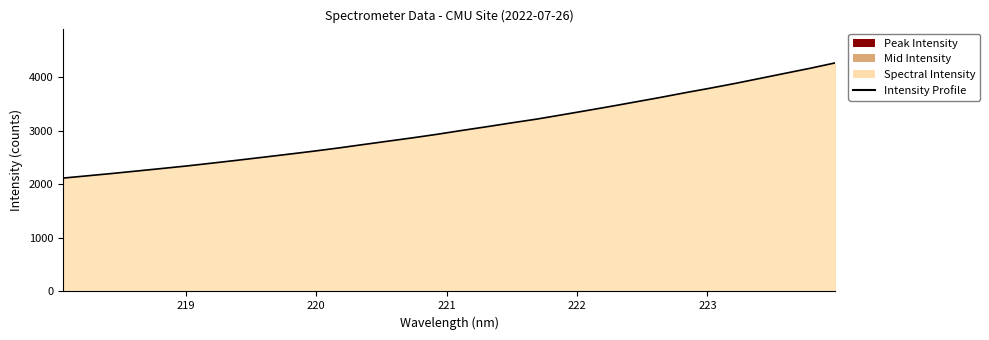

What is the difference between the maximum and minimum values?

2151.0